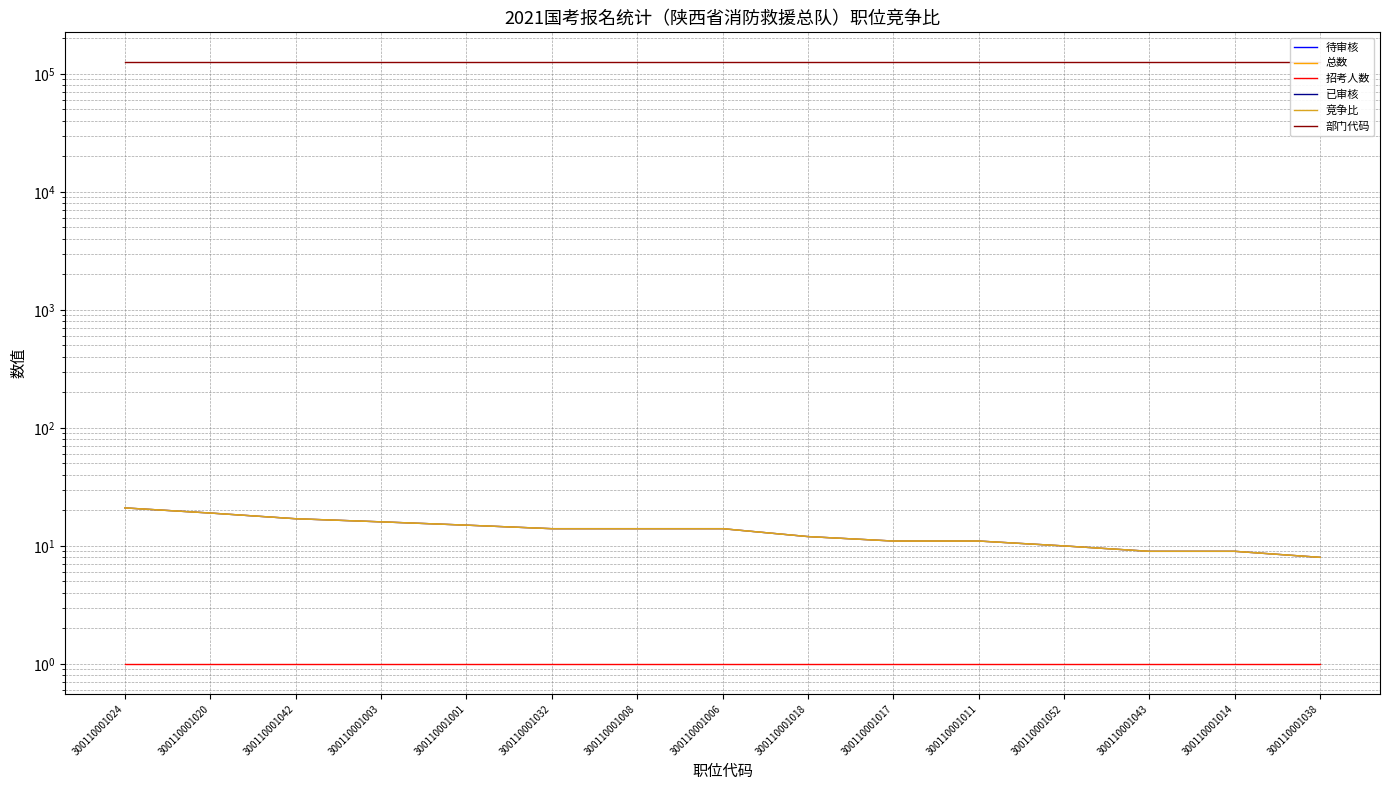

What is the difference between the highest and lowest values at 300110001042?

125327